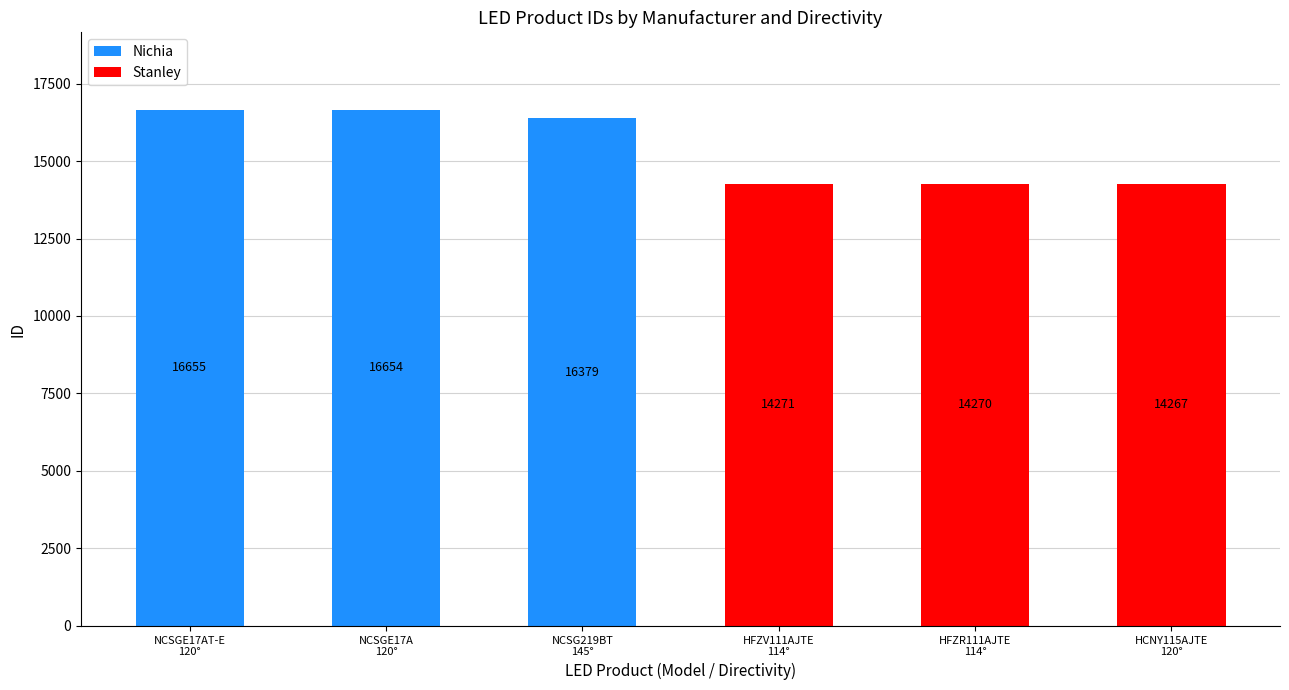

The Nichia series shows 24733 at NCSGE17AT-E
120°. True or false?

False